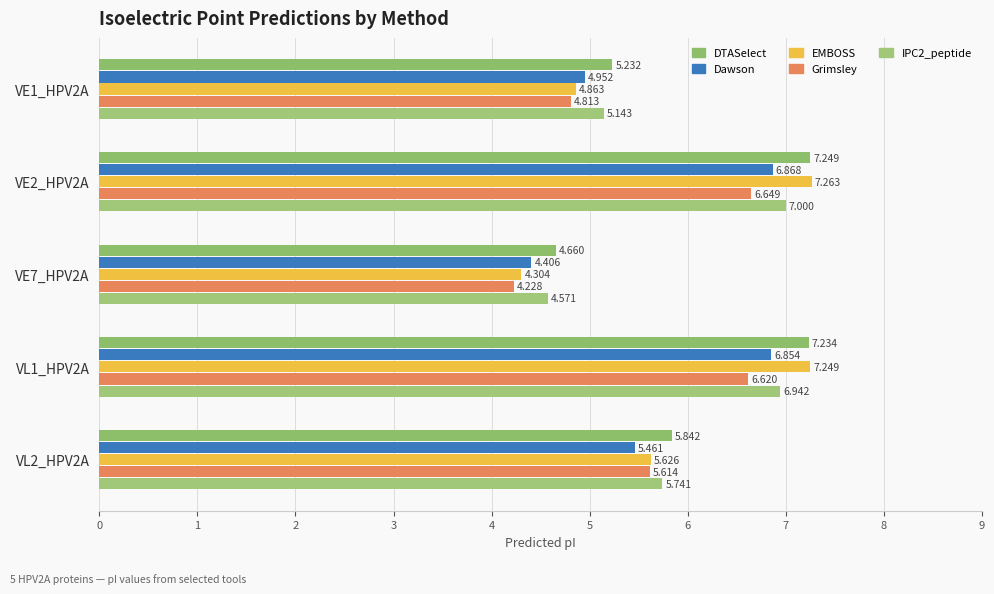

How many values in the Grimsley series exceed 5?

3